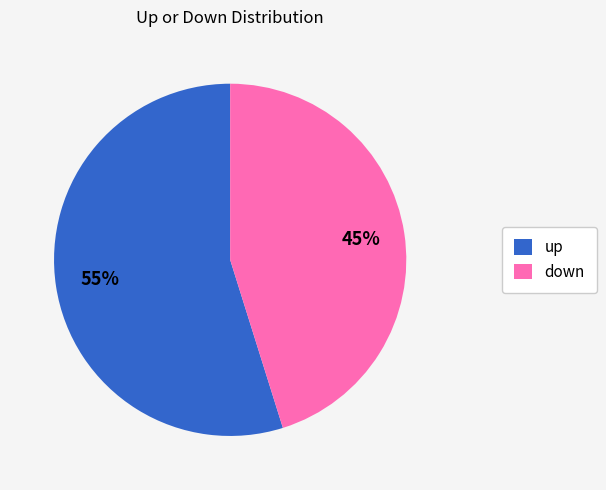

Count the number of slices in the pie.

2